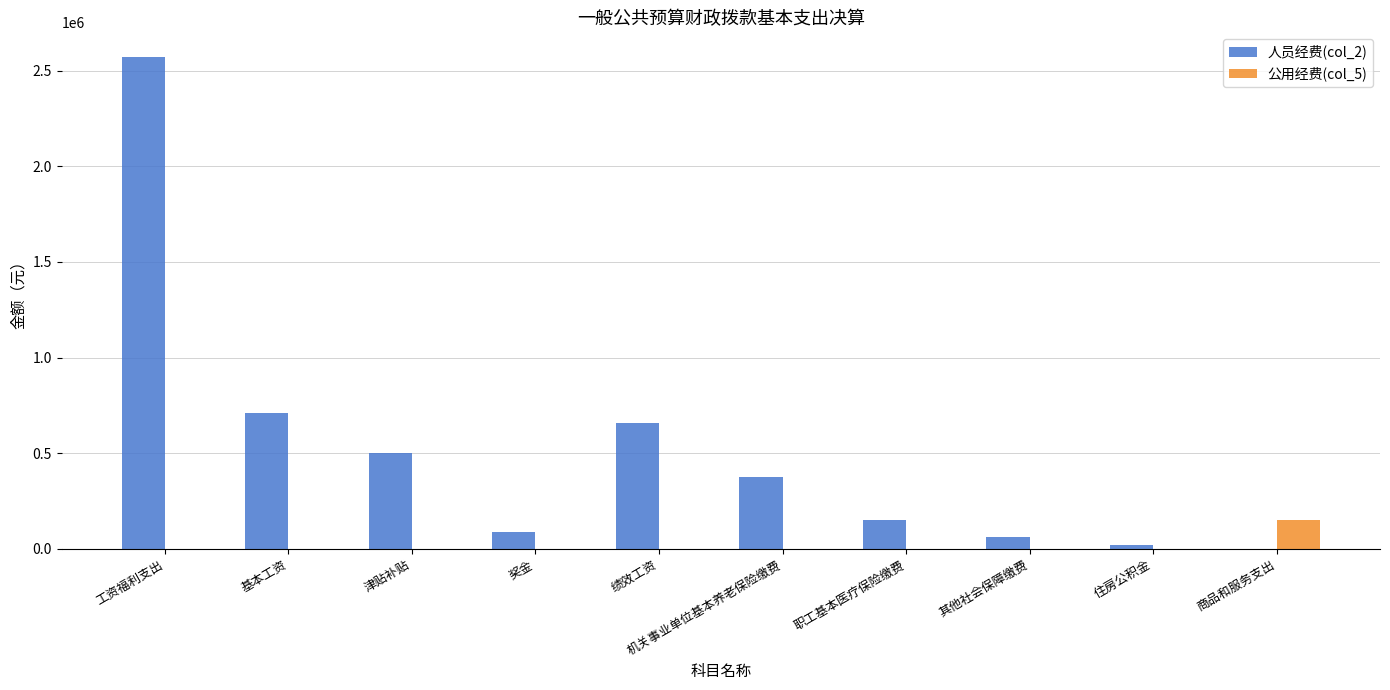

Reading right to left, what are all the values shown in this chart?

人员经费(col_2): 商品和服务支出=0.0	住房公积金=22819.0	其他社会保障缴费=63294.8	职工基本医疗保险缴费=149641.6	机关事业单位基本养老保险缴费=377210.4	绩效工资=656021.0	奖金=89710.0	津贴补贴=504068.0	基本工资=708785.0	工资福利支出=2571549.8
公用经费(col_5): 商品和服务支出=152045.1	住房公积金=0.0	其他社会保障缴费=0.0	职工基本医疗保险缴费=0.0	机关事业单位基本养老保险缴费=0.0	绩效工资=0.0	奖金=0.0	津贴补贴=0.0	基本工资=0.0	工资福利支出=0.0